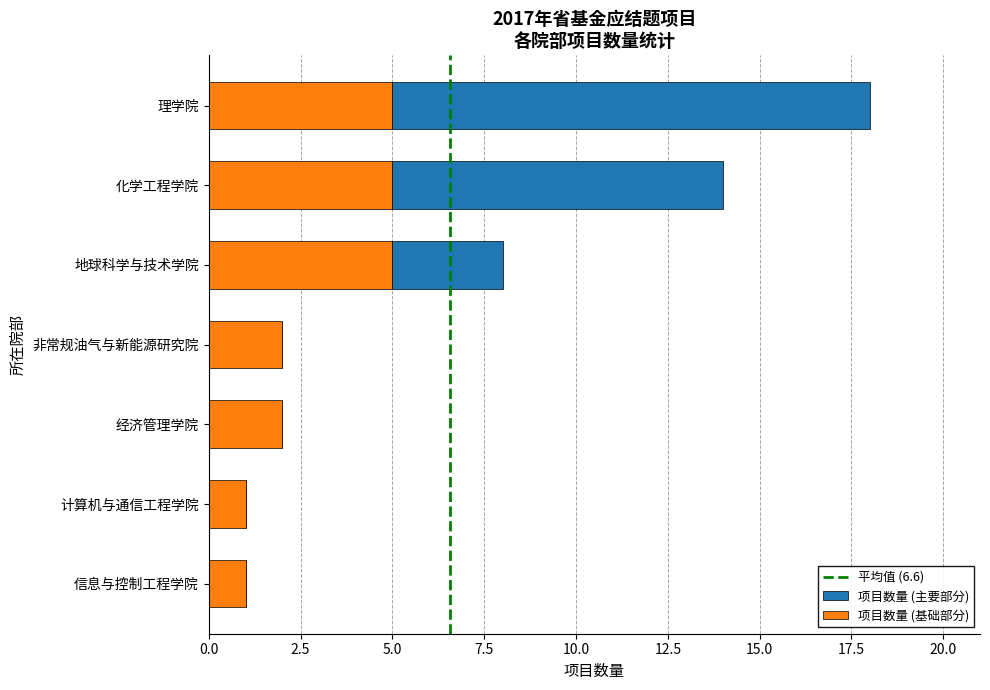

At which category is the sum across all series the highest?

理学院